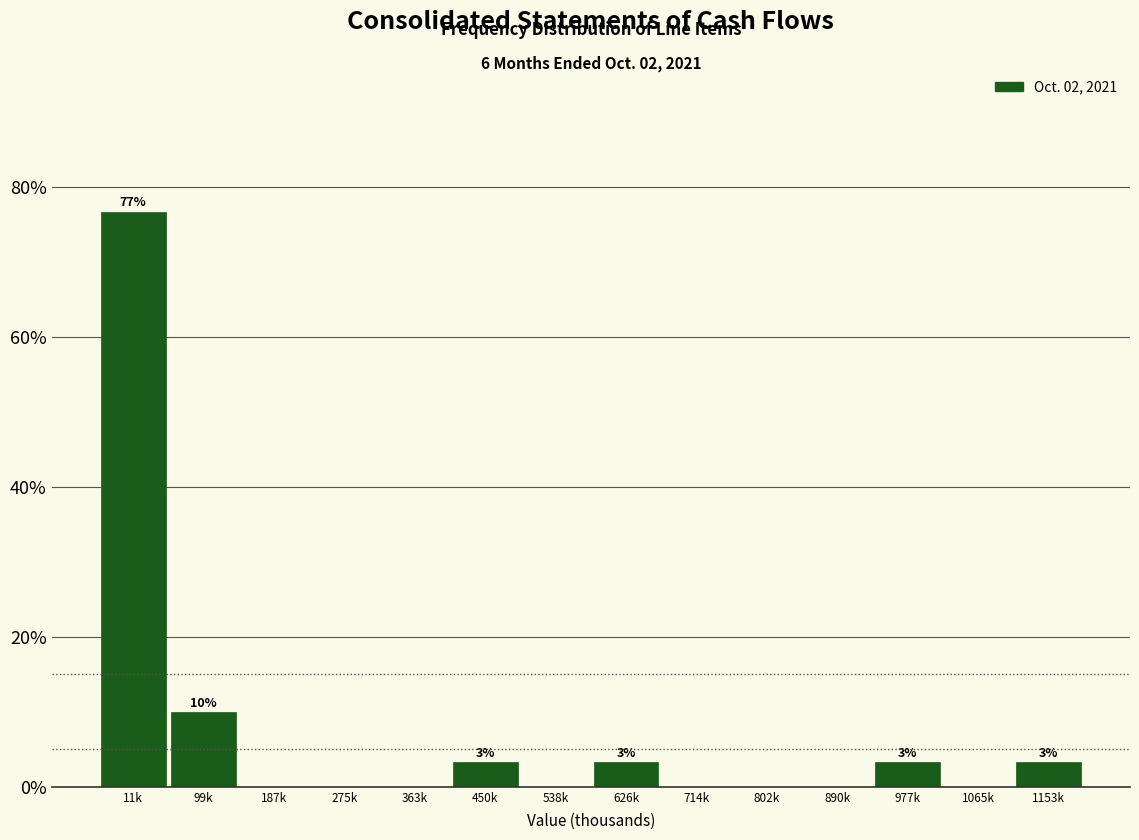

Reading right to left, what are all the values shown in this chart?

1153k=3.3	1065k=0.0	977k=3.3	890k=0.0	802k=0.0	714k=0.0	626k=3.3	538k=0.0	450k=3.3	363k=0.0	275k=0.0	187k=0.0	99k=10.0	11k=76.7